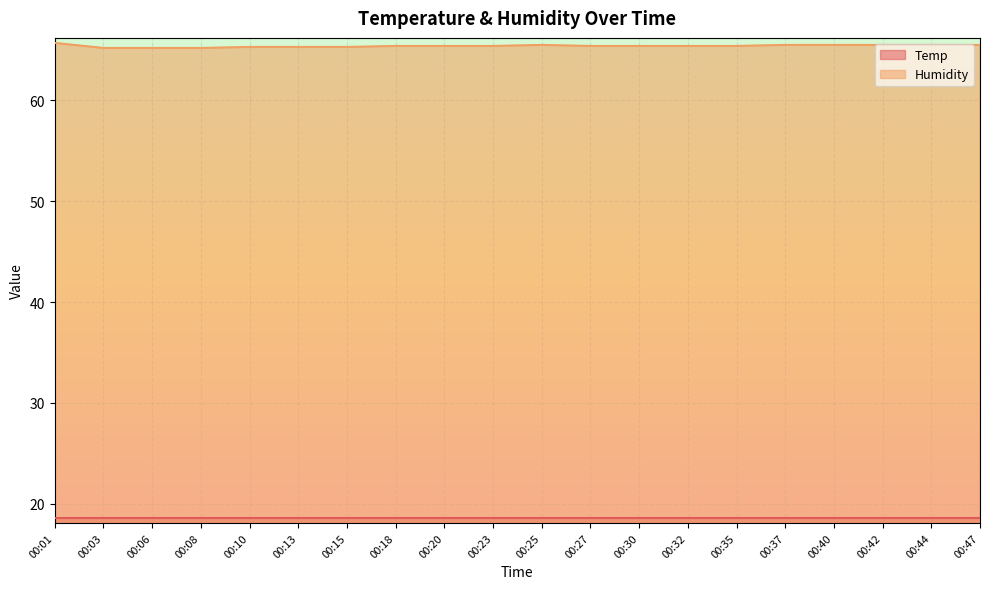

Does the chart display data point markers on the line(s)?

No